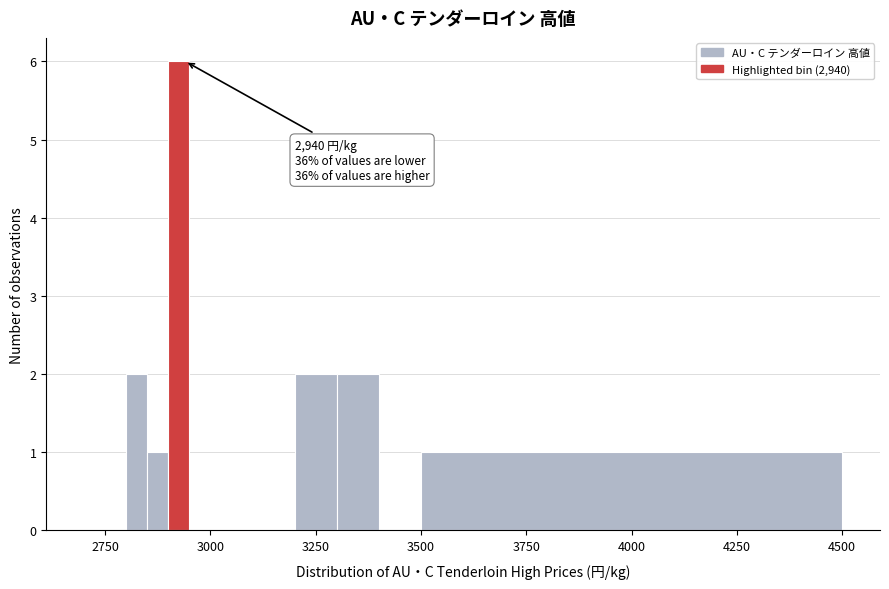

Around what value on the x-axis is the tallest bar? Give the approximate position of its centre, as read against the axis.

2950